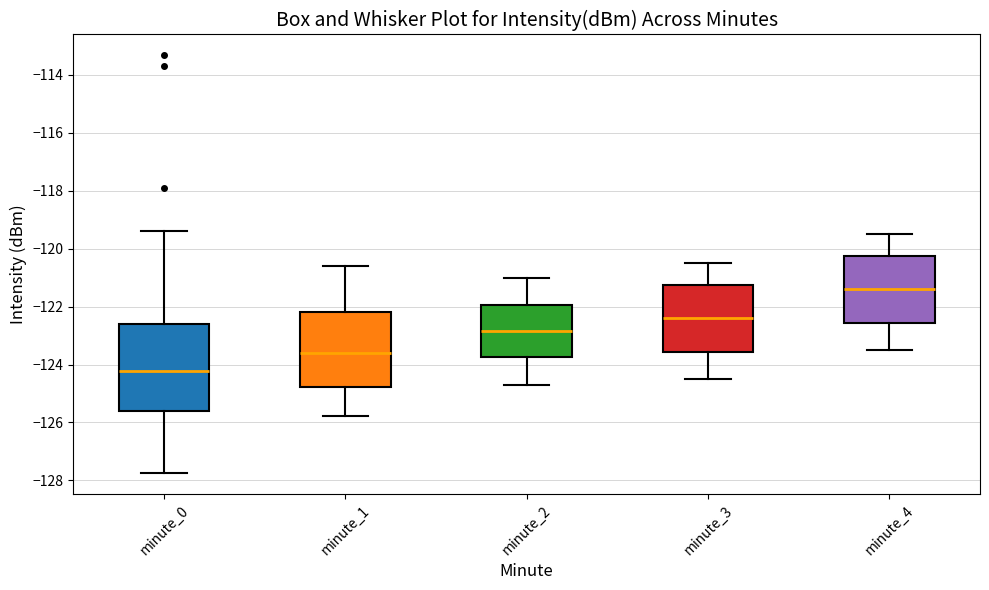

Where is the upper edge of the box for minute_2 on the y-axis? The values are not printed on the chart, so give them approximately, as read against the axis.

-122.0